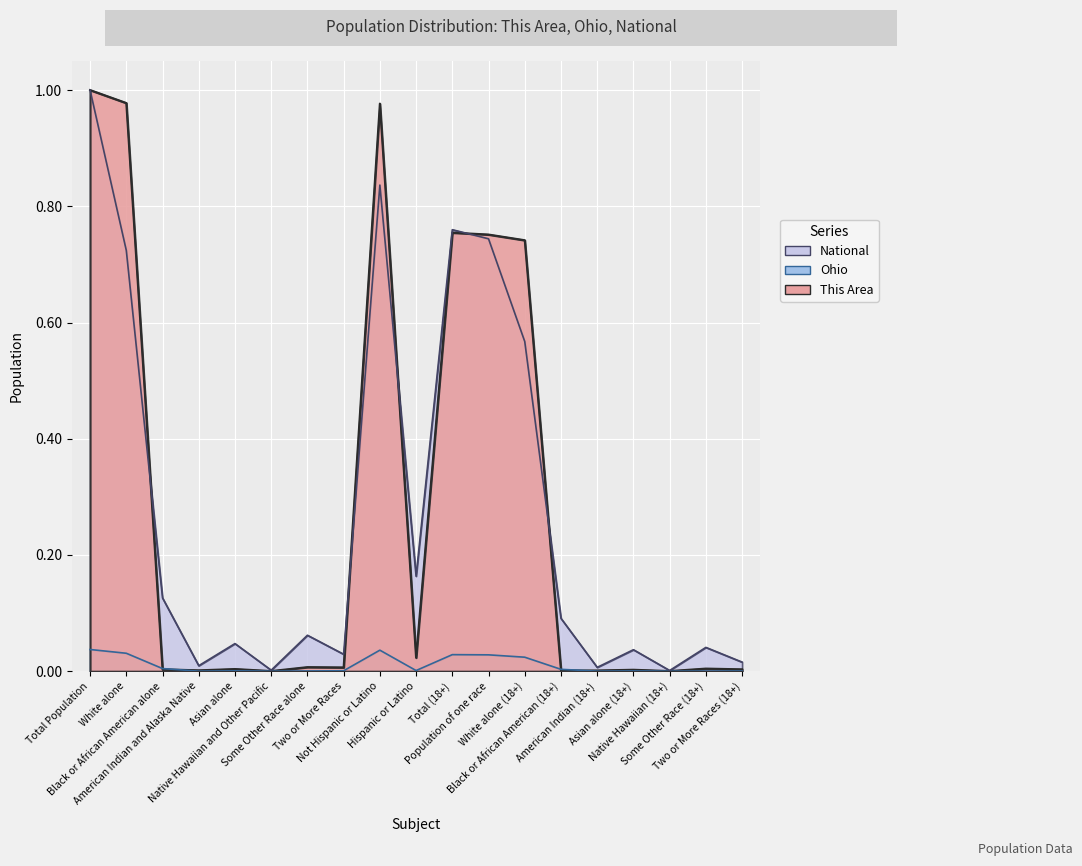

What is the label of the 17th point from the left?

Native Hawaiian (18+)